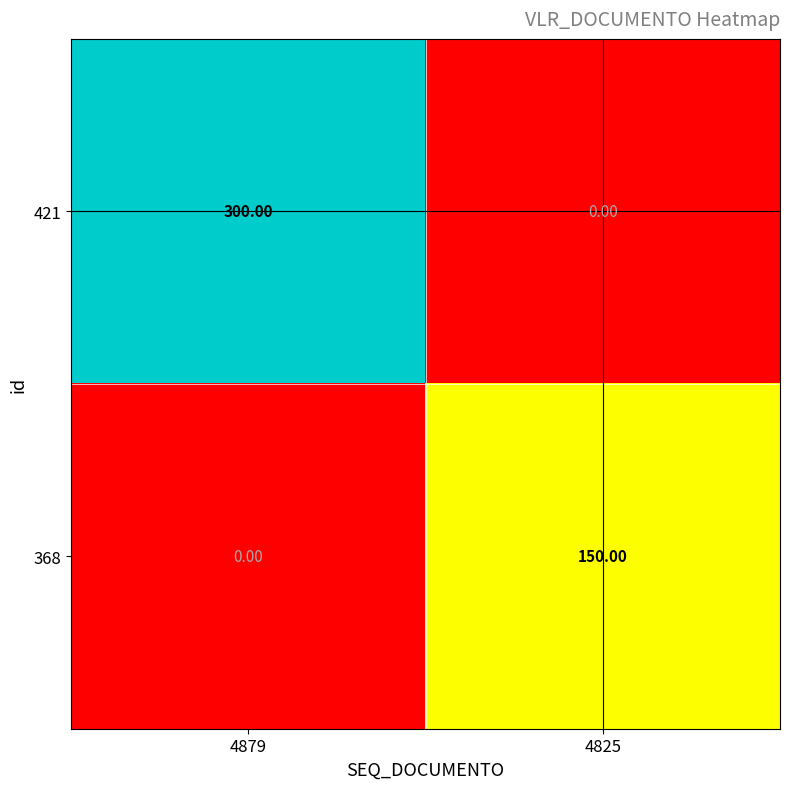

At which category is the sum across all series the highest?

4879